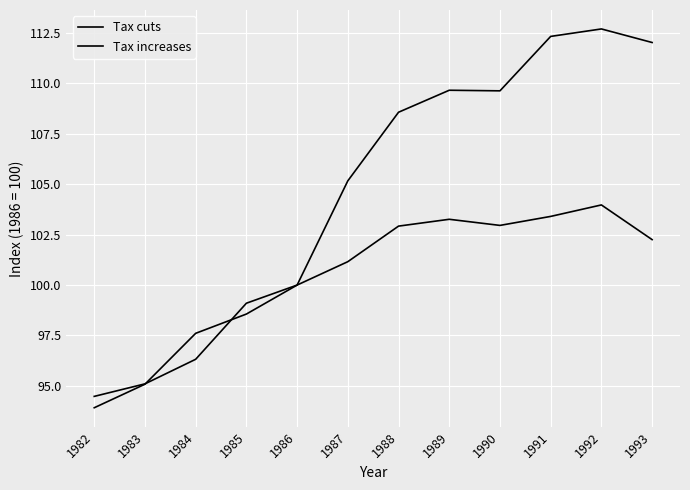

The Tax increases series shows 164.8 at 1989. True or false?

False